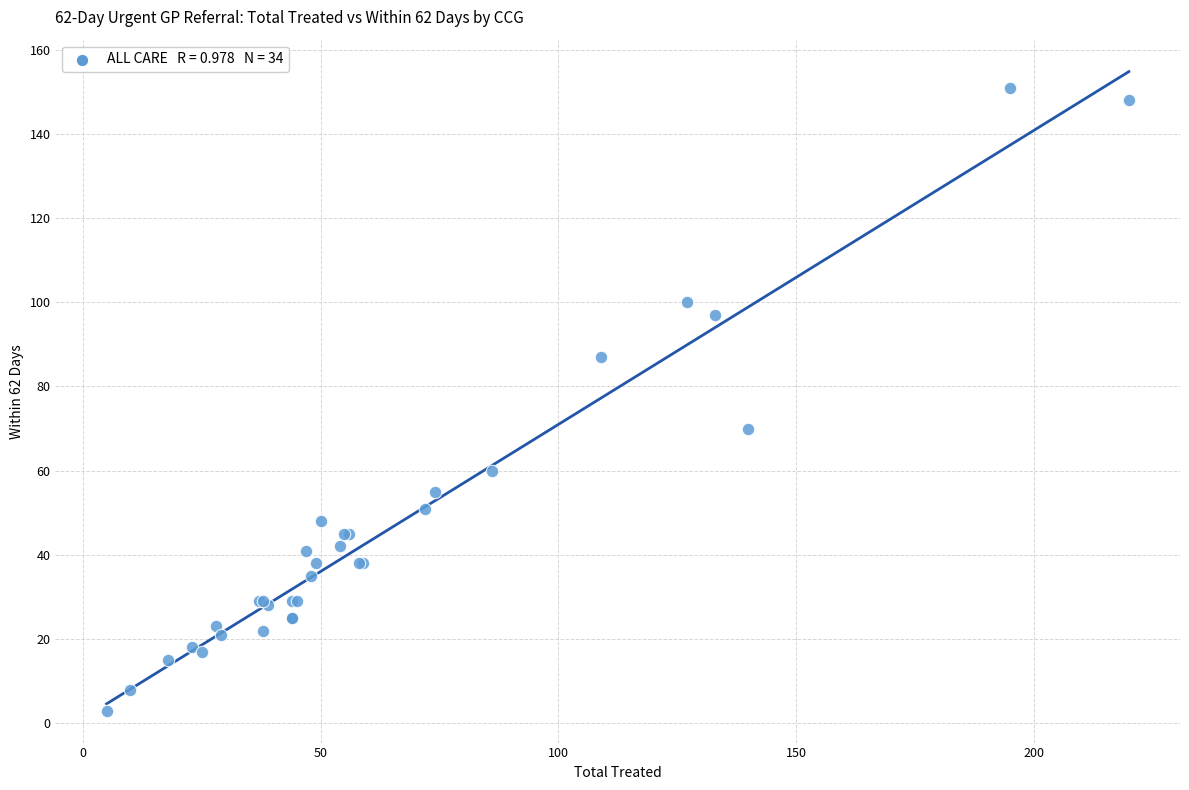

What Y value in the scatter plot is closest to 77?

70